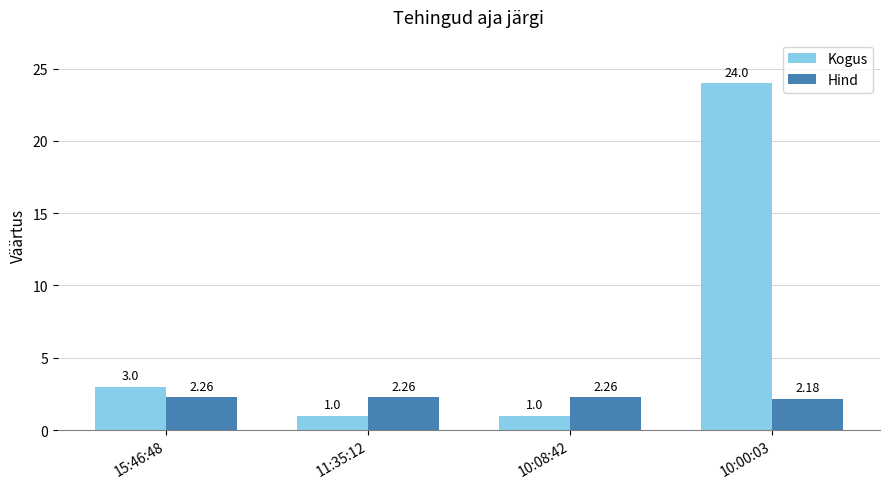

Which series has the largest range (max minus min)?

Kogus